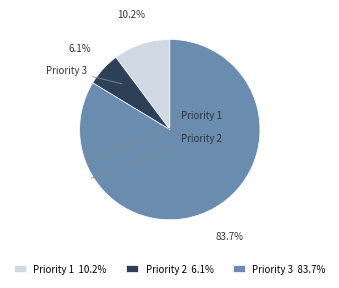

To the nearest percent, what portion does Priority 2 represent?

6%